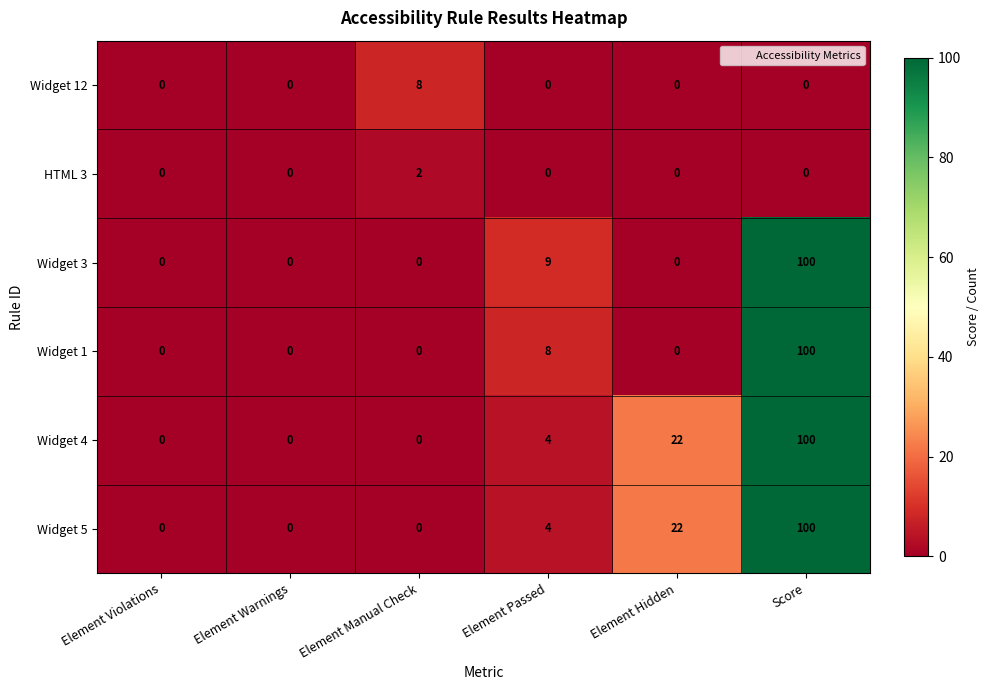

What is the sum of all Widget 3 values?

109